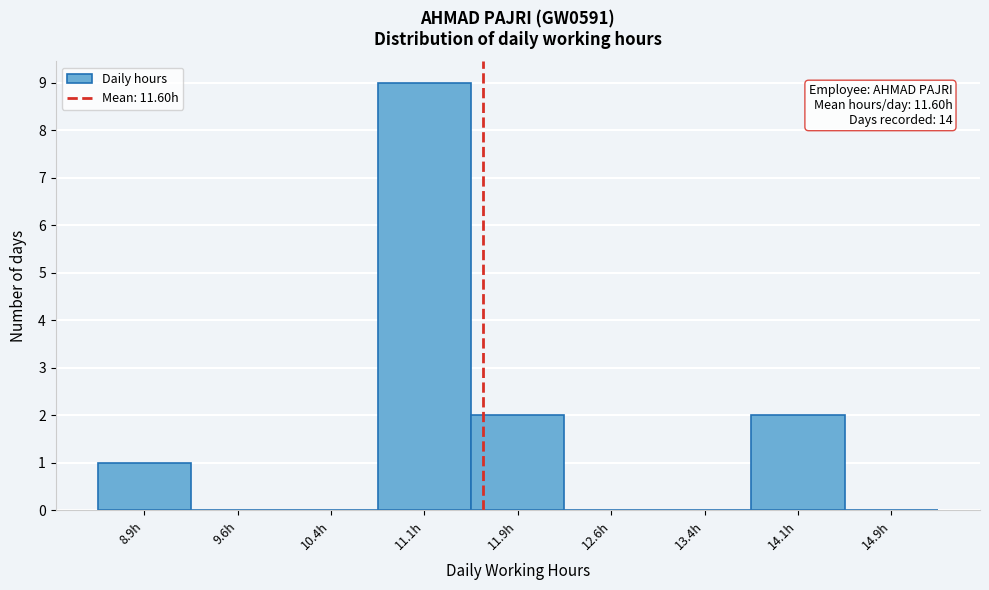

Which range on the x-axis has the tallest bar?

10.75 to 11.50